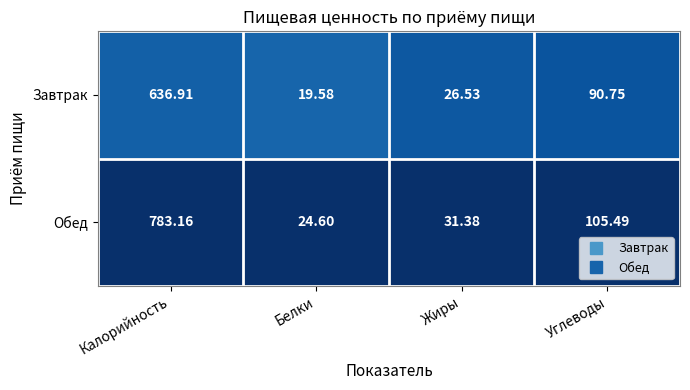

At which label does Обед first exceed 105?

Калорийность